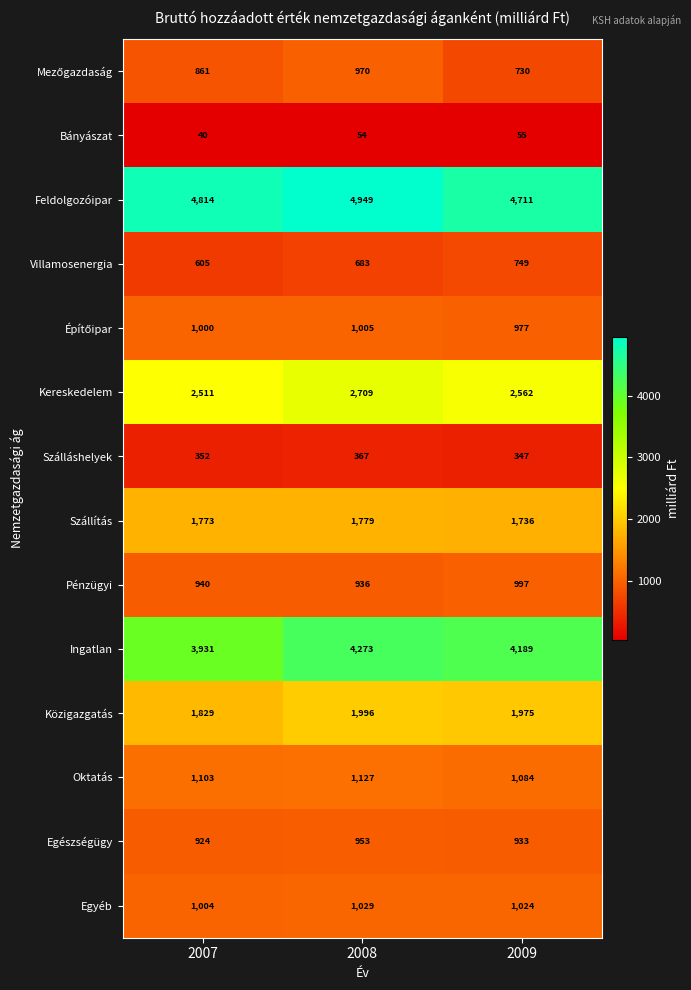

How many data points does each series have?

3